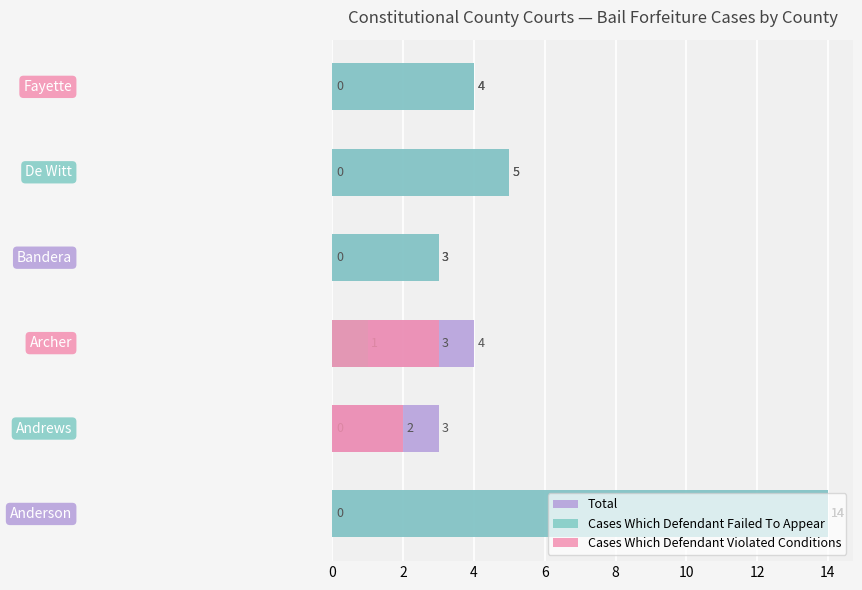

What is the lowest value of the Total series?

3